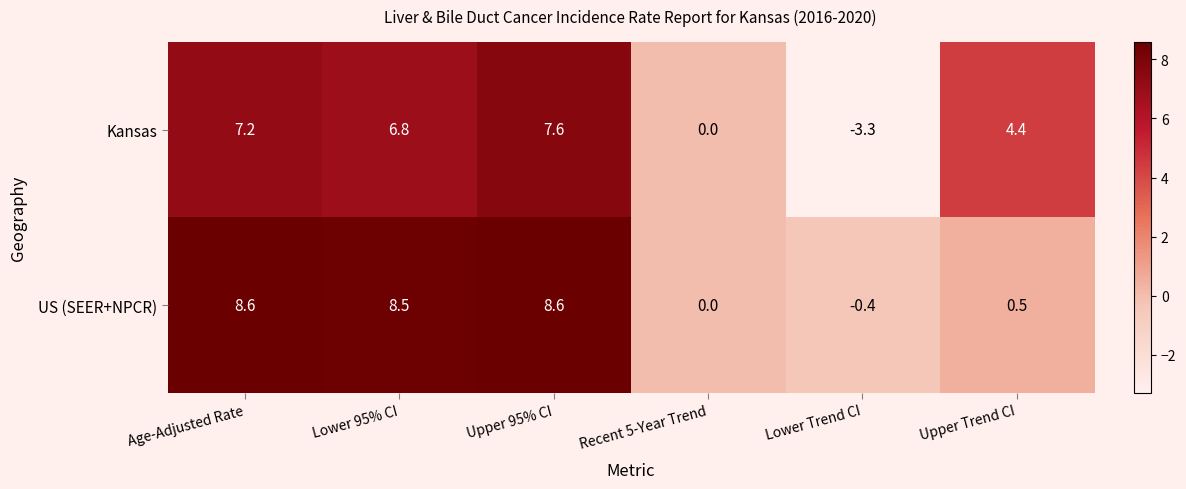

Read the US (SEER+NPCR) value at Lower Trend CI.

-0.4